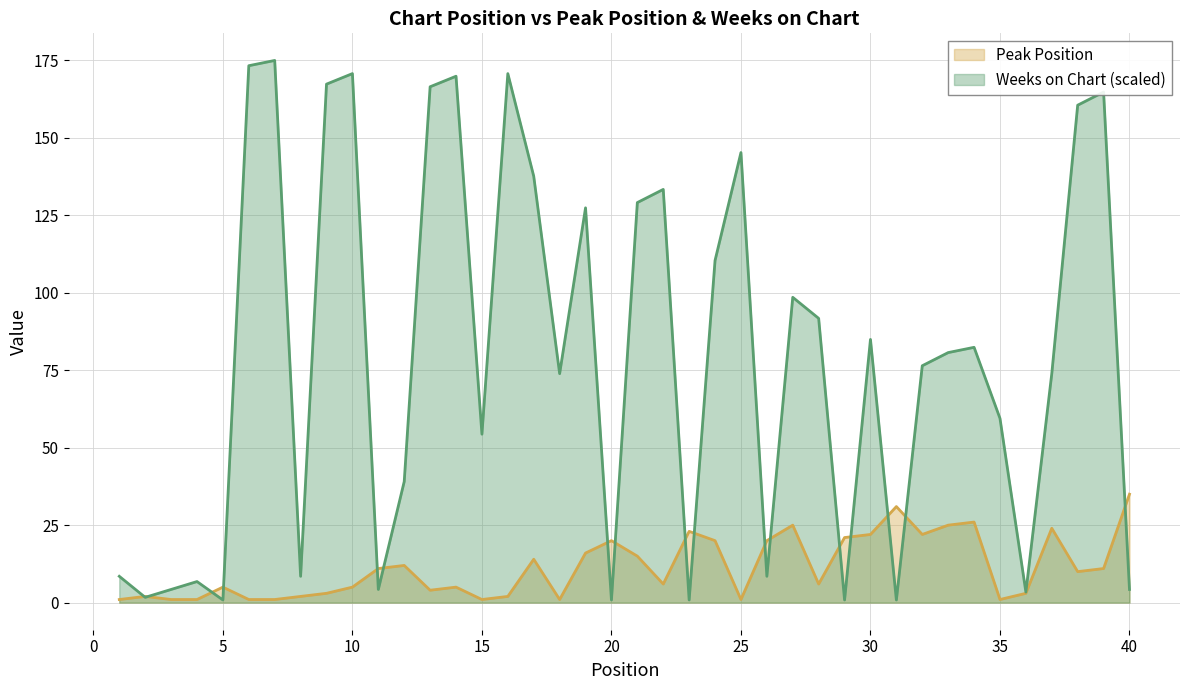

Where does the Peak Position series first go above 10?

11